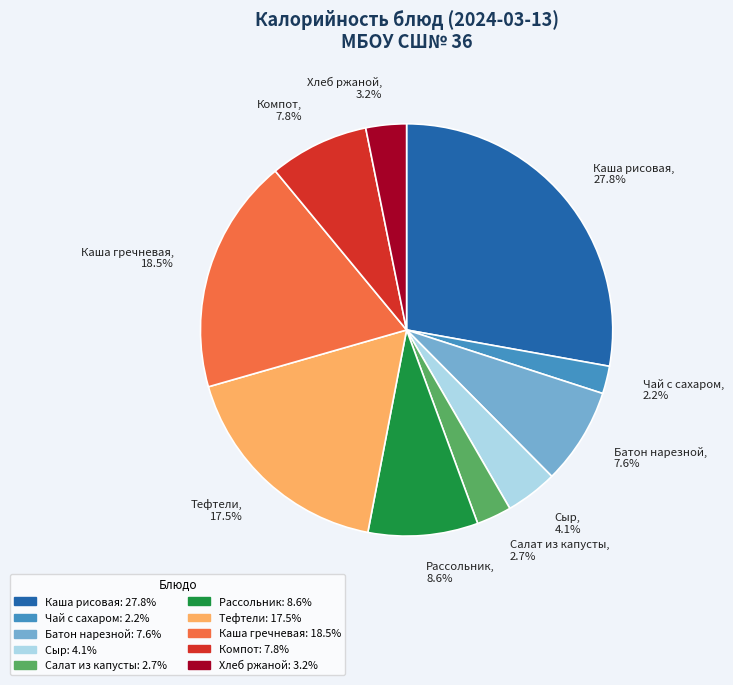

Which category has the smallest portion of the pie?

Чай с сахаром